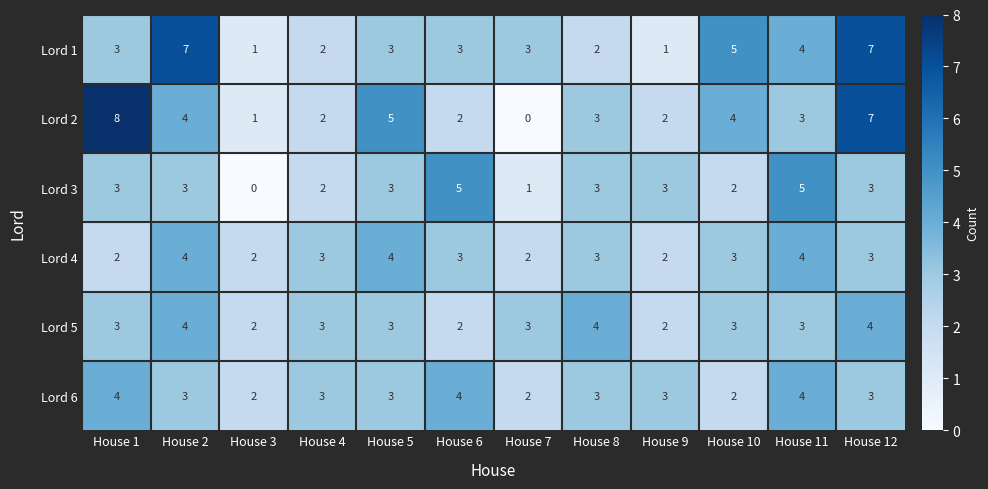

What is the sum of all Lord 4 values?

35